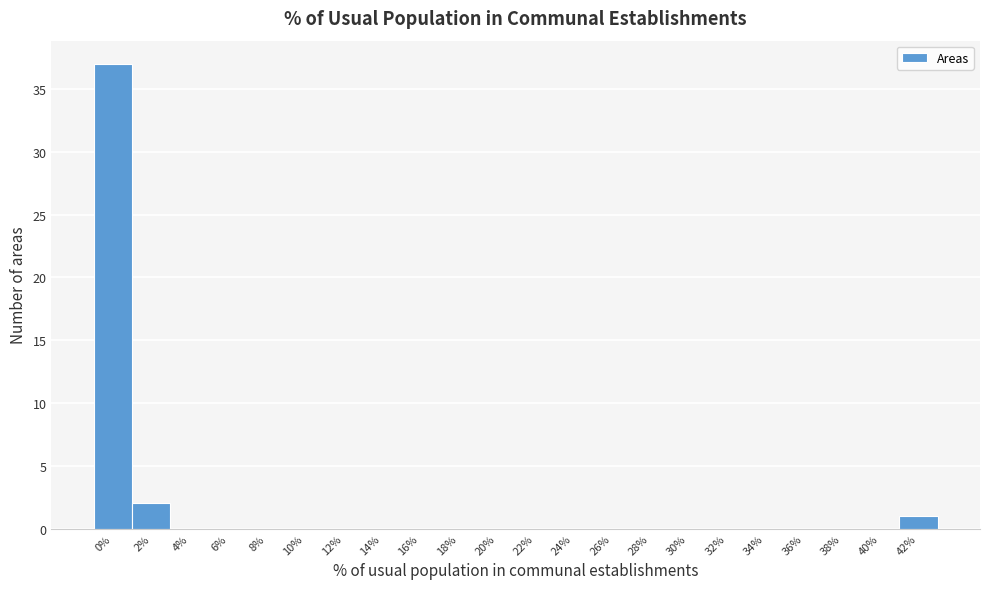

True or false: the data shows -22 at 24%.

False